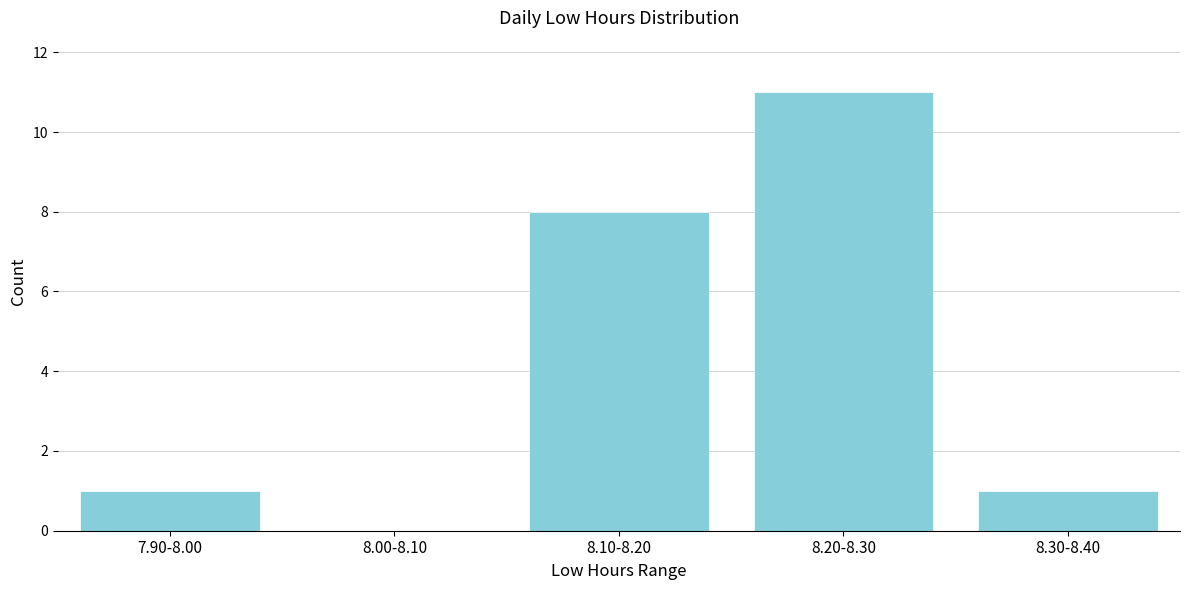

Reading left to right, transcribe all the data shown in this chart.

7.90-8.00=1	8.00-8.10=0	8.10-8.20=8	8.20-8.30=11	8.30-8.40=1